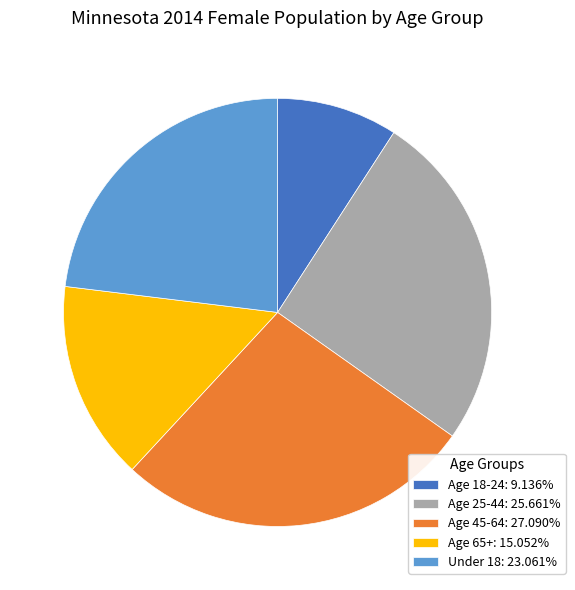

Is it true that Age 18-24 is 24% of the pie?

False